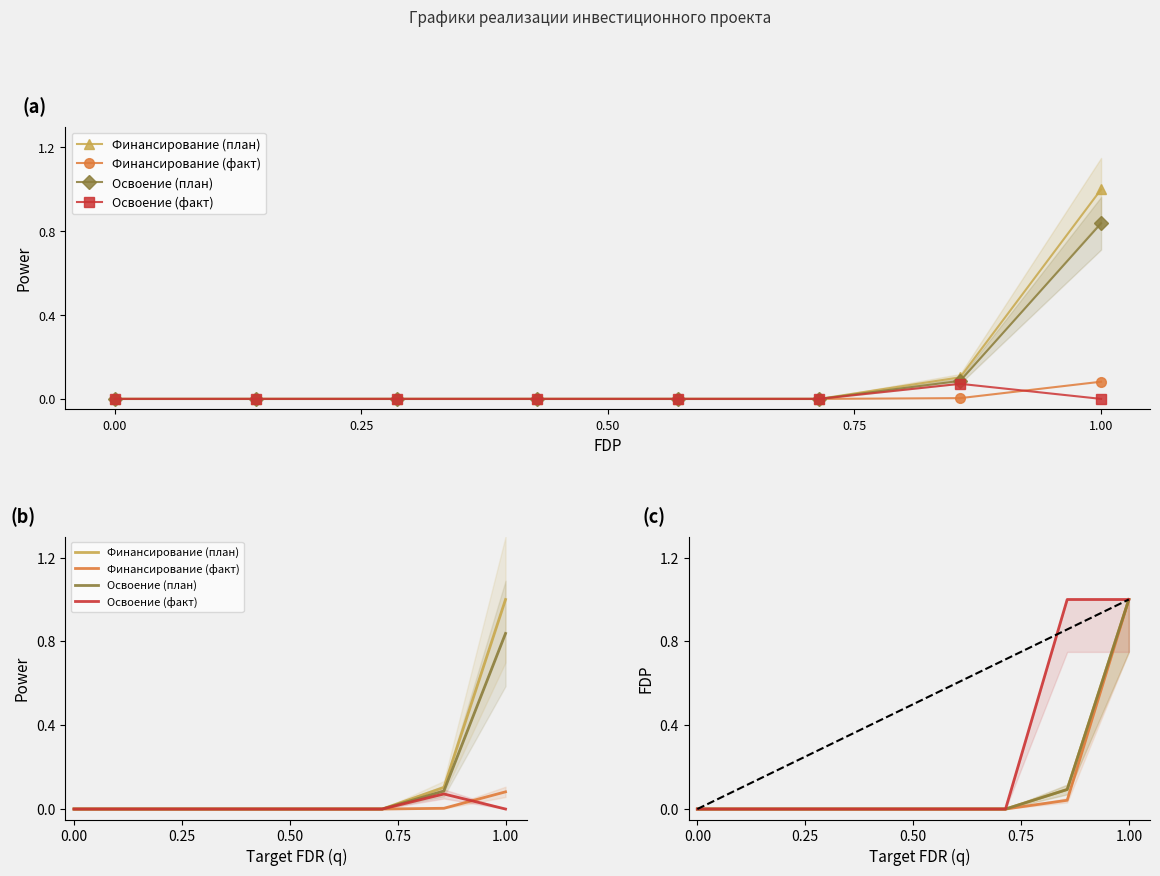

True or false: Освоение (план) and Финансирование (факт) cross at least once.

False